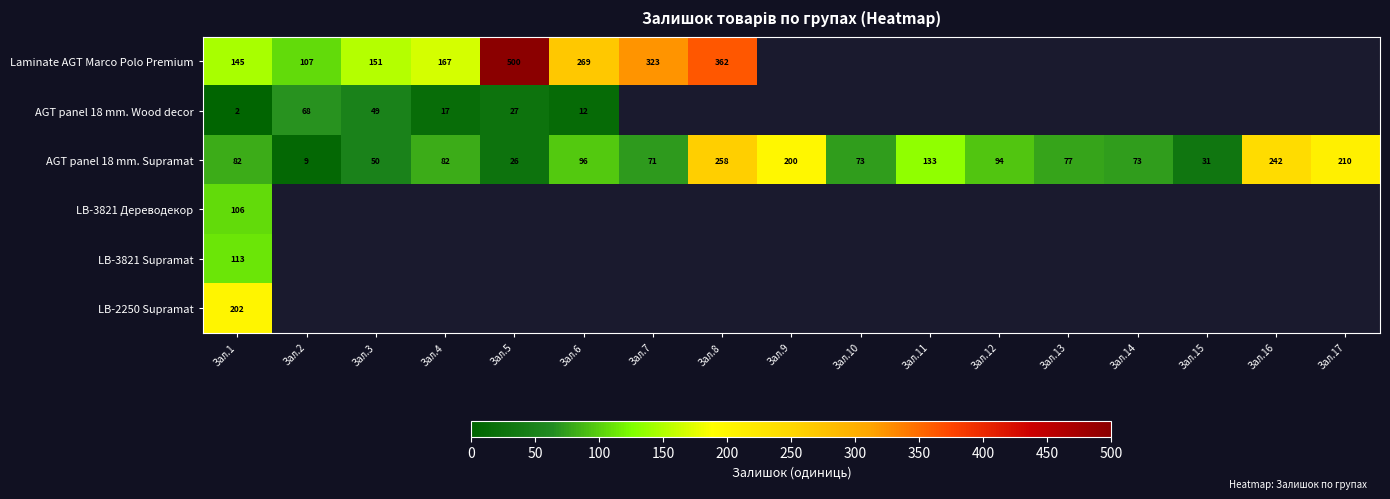

The AGT panel 18 mm. Supramat series shows 42 at Зал.11. True or false?

False